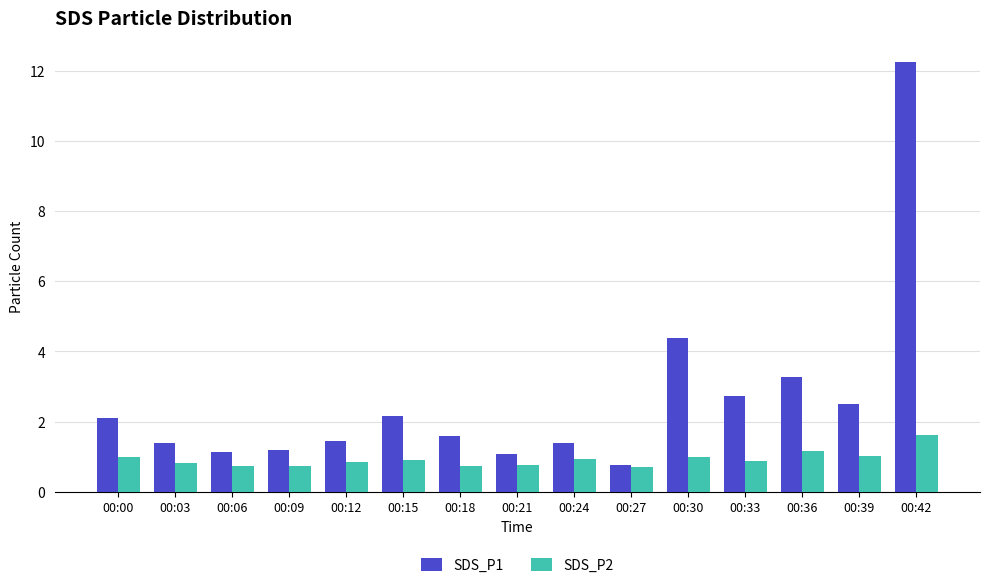

True or false: SDS_P1 has a value of 1.6 at 00:21.

False